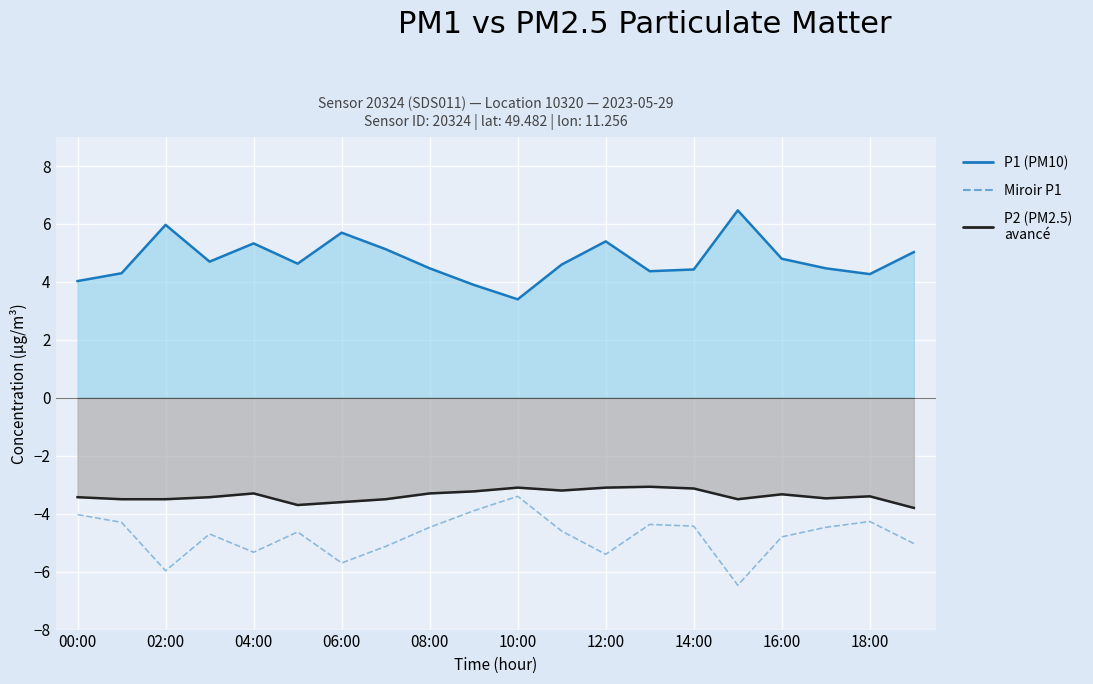

What is the total value across all series at 10:00?

-3.1